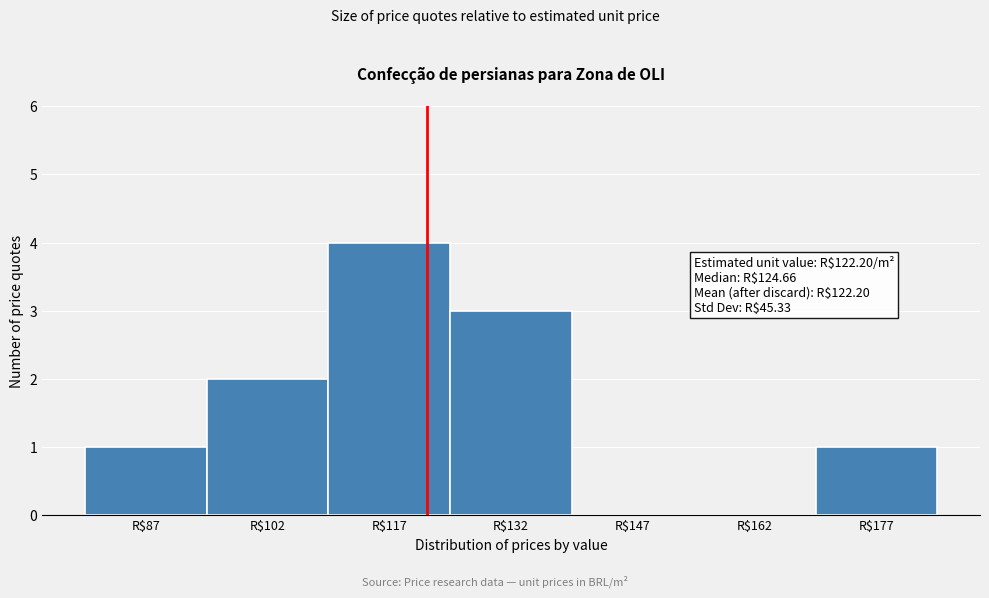

Over which range of the x-axis is the bar tallest?

110 to 125